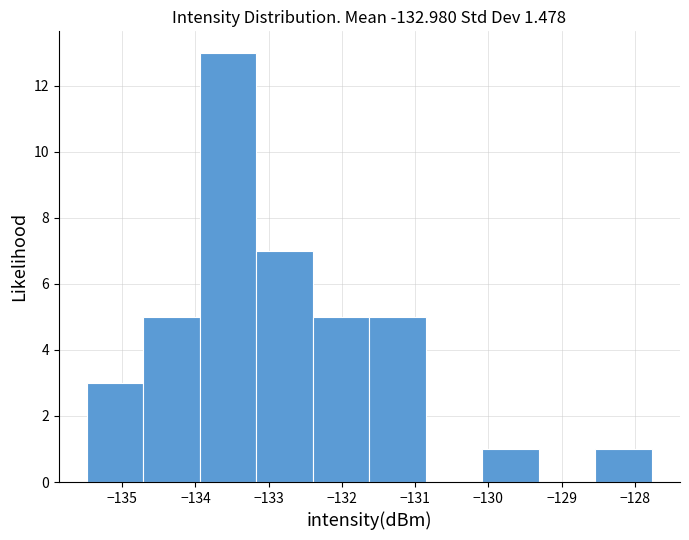

What is the height of the bar covering -133.2 to -132.4 on the x-axis? Neither the bar edges nor the heights are printed on the chart, so give them approximately, as read against the axes.

7